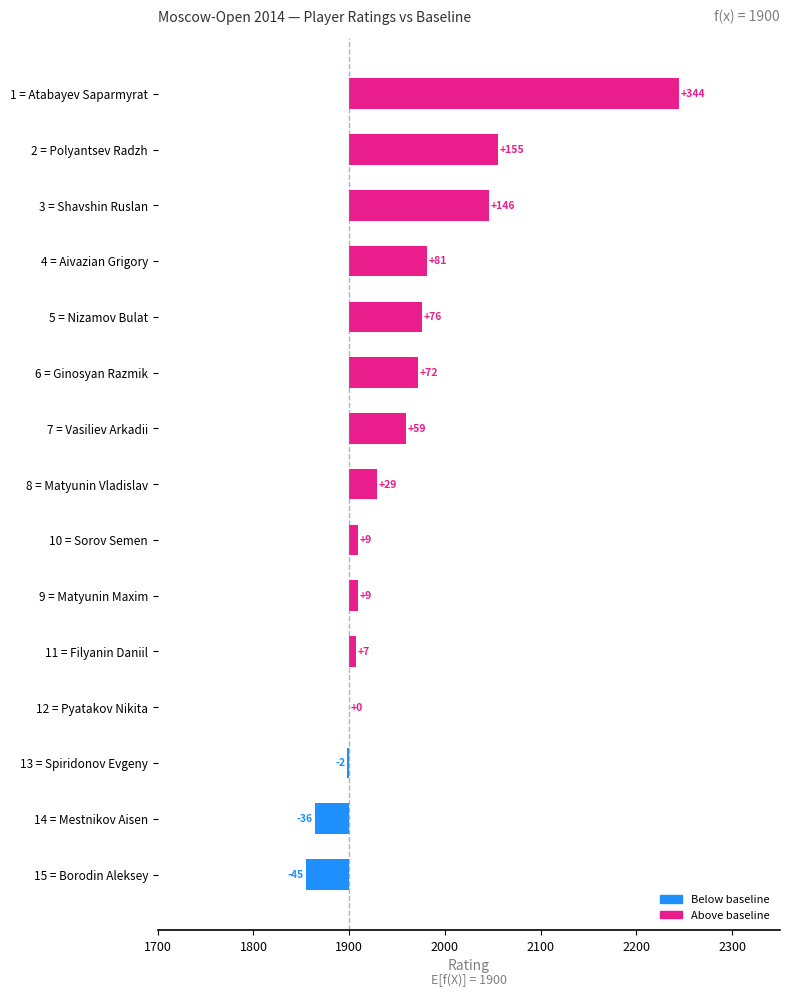

What is the difference between the maximum and minimum values?

389